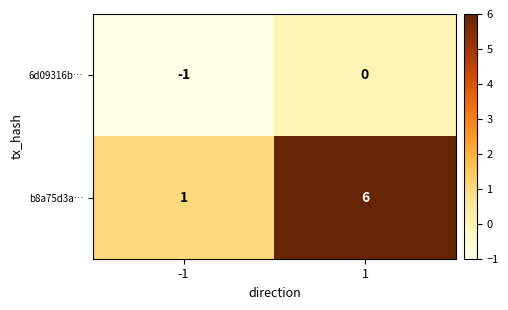

The b8a75d3a… series shows 10 at 1. True or false?

False